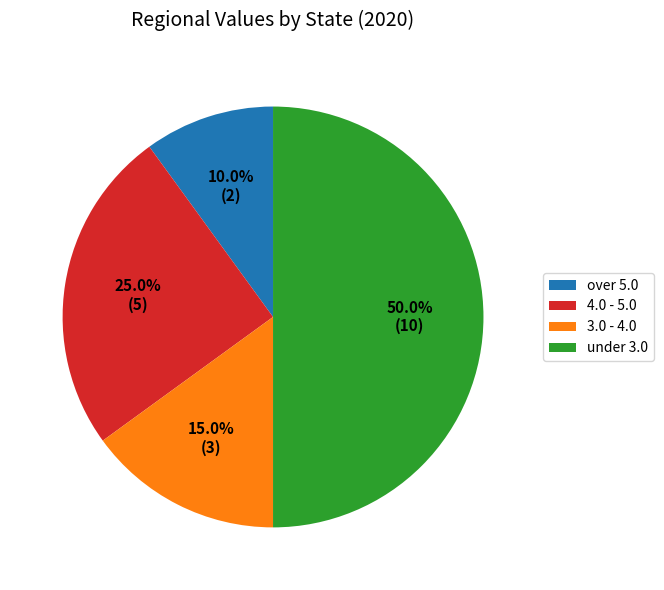

Does 4.0 - 5.0 account for over 50% of the chart?

No